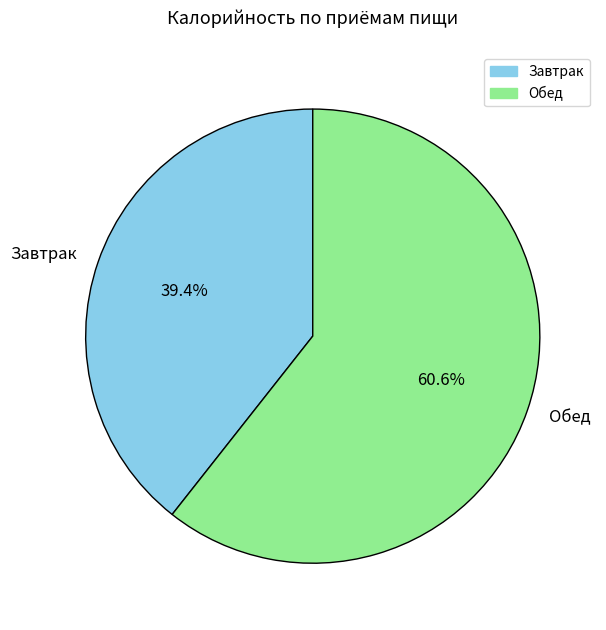

Which category has the smallest portion of the pie?

Завтрак